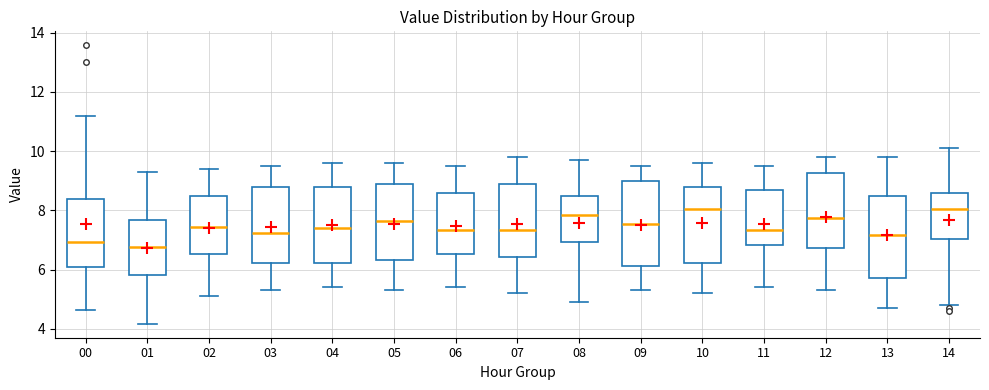

Reading left to right, transcribe this box plot: for each box, give where its median line is, the range the box spans, and where its two whiskers end, as read against the y-axis. The values are not printed on the chart, so give them approximately, as read against the axis.

00: median 7.0, box 6.0 to 8.4, whiskers 4.6 to 11.2
01: median 6.8, box 5.8 to 7.6, whiskers 4.2 to 9.4
02: median 7.4, box 6.6 to 8.4, whiskers 5.2 to 9.4
03: median 7.2, box 6.2 to 8.8, whiskers 5.4 to 9.6
04: median 7.4, box 6.2 to 8.8, whiskers 5.4 to 9.6
05: median 7.6, box 6.4 to 8.8, whiskers 5.4 to 9.6
06: median 7.4, box 6.6 to 8.6, whiskers 5.4 to 9.6
07: median 7.4, box 6.4 to 8.8, whiskers 5.2 to 9.8
08: median 7.8, box 7.0 to 8.4, whiskers 5.0 to 9.8
09: median 7.6, box 6.2 to 9.0, whiskers 5.4 to 9.6
10: median 8.0, box 6.2 to 8.8, whiskers 5.2 to 9.6
11: median 7.4, box 6.8 to 8.6, whiskers 5.4 to 9.6
12: median 7.8, box 6.8 to 9.2, whiskers 5.4 to 9.8
13: median 7.2, box 5.8 to 8.4, whiskers 4.8 to 9.8
14: median 8.0, box 7.0 to 8.6, whiskers 4.8 to 10.2